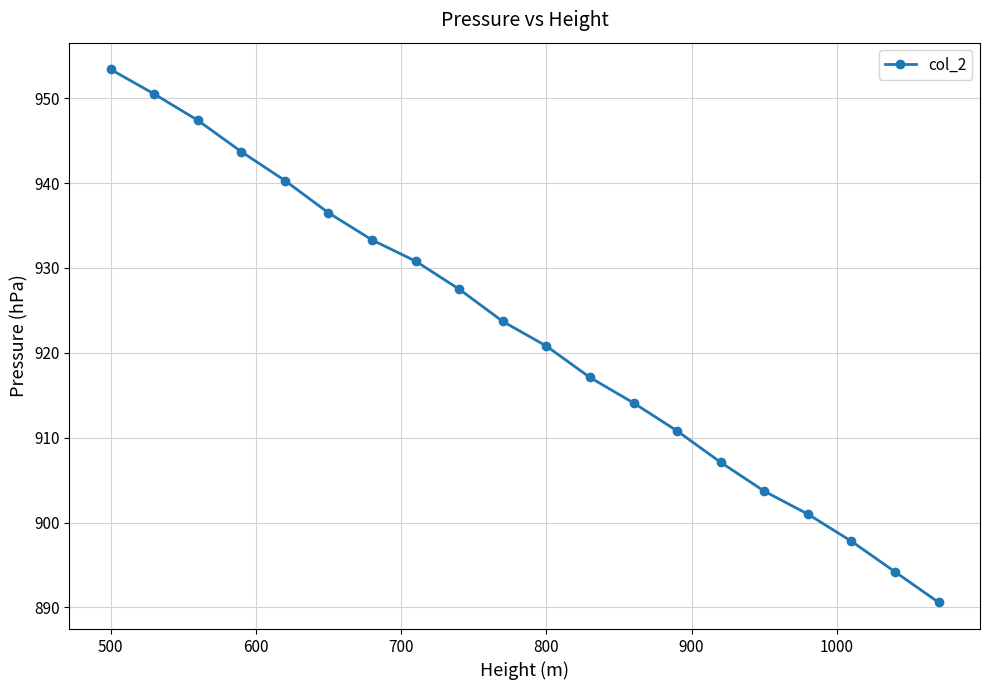

Reading left to right, what are all the values shown in this chart?

953.4	950.5	947.4	943.7	940.3	936.5	933.3	930.8	927.5	923.7	920.8	917.1	914.1	910.8	907.1	903.7	901.0	897.8	894.2	890.6